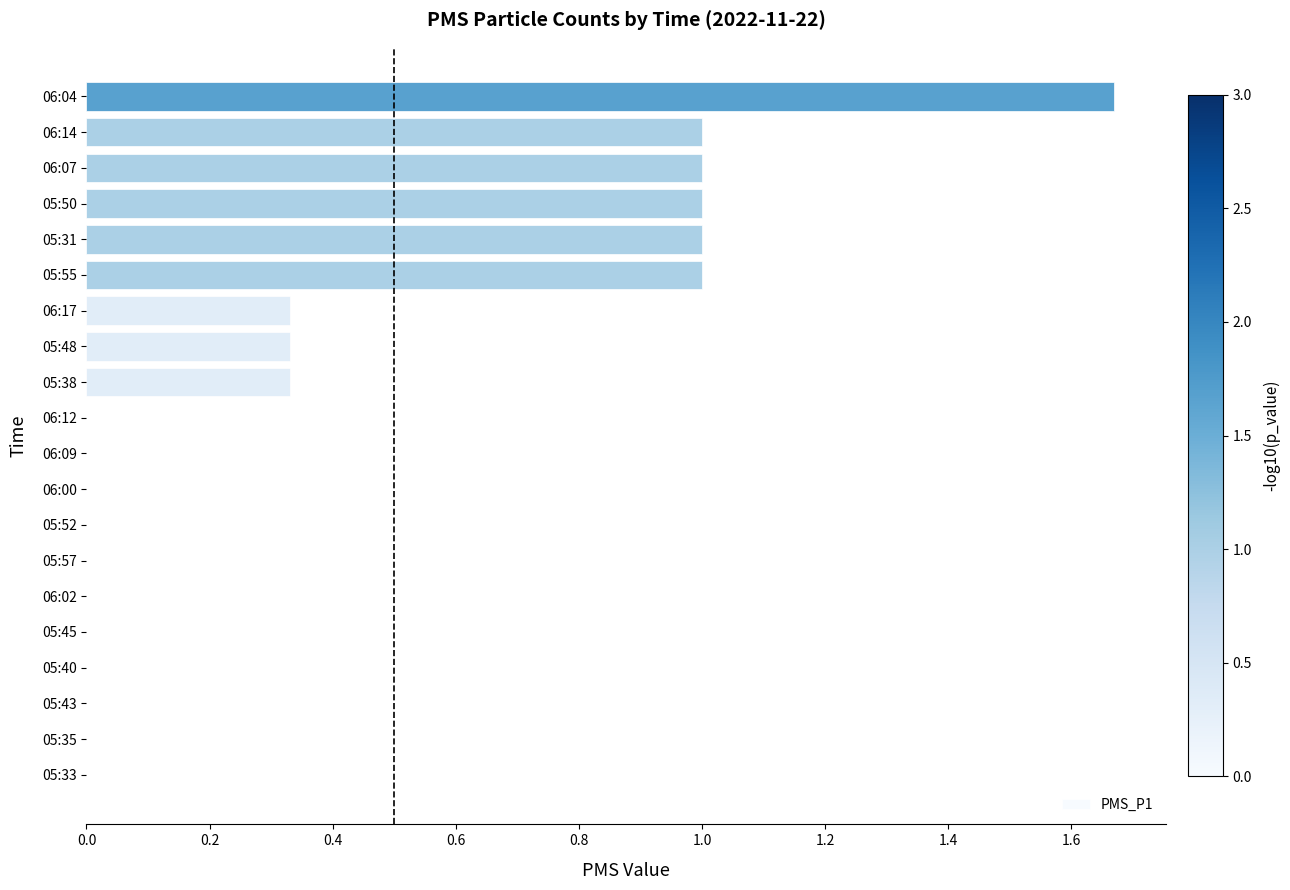

How many categories are shown in the chart?

20